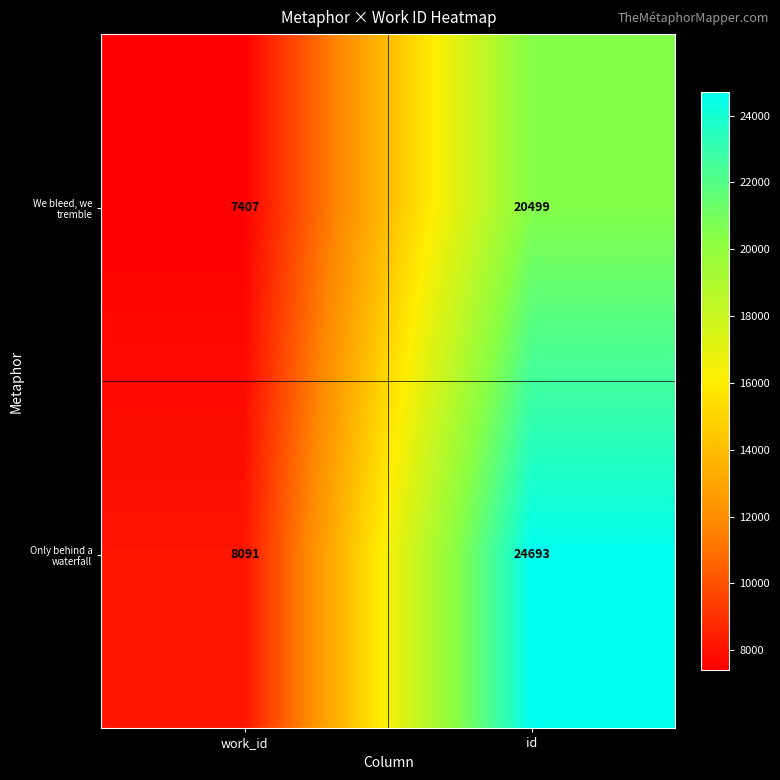

What is the minimum value shown in the chart?

7407